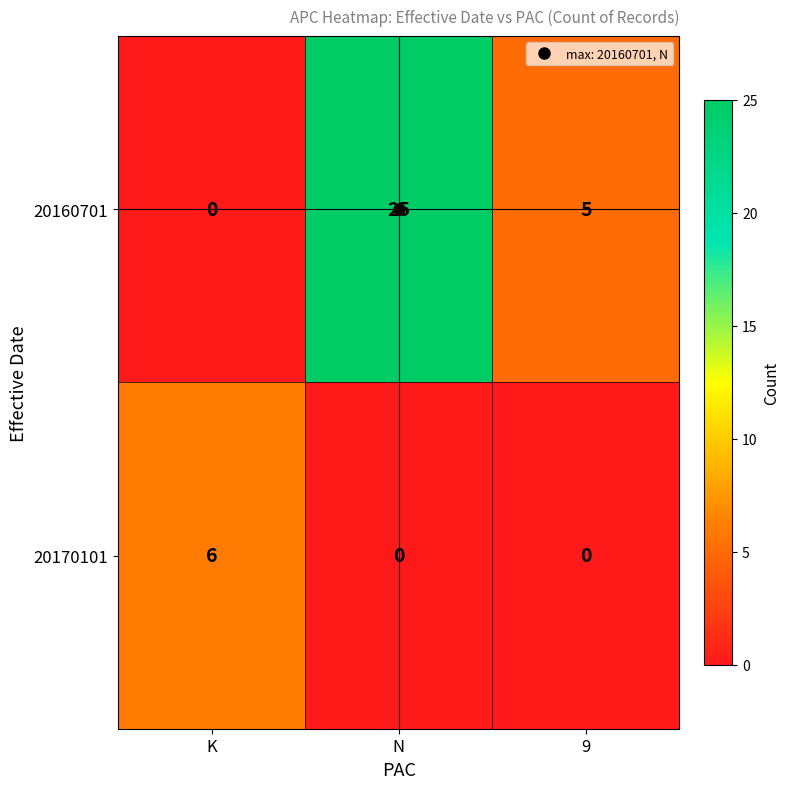

What is the sum of the 20160701 values at N and K?

25